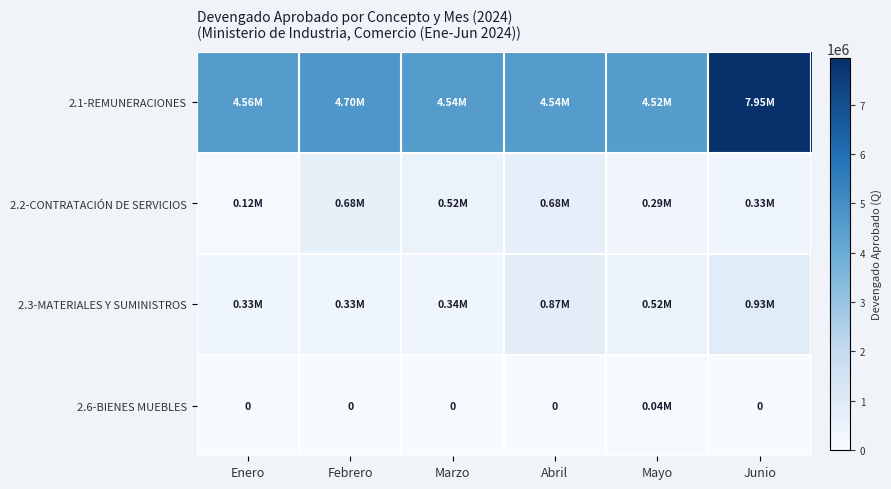

At Febrero, list the series in order from largest to smallest.

2.1-REMUNERACIONES, 2.2-CONTRATACIÓN DE SERVICIOS, 2.3-MATERIALES Y SUMINISTROS, 2.6-BIENES MUEBLES